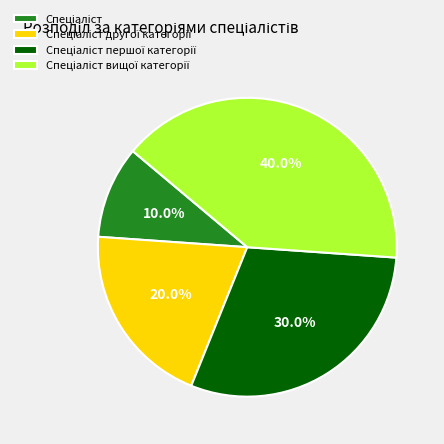

Is there any slice that represents more than half of the pie?

No